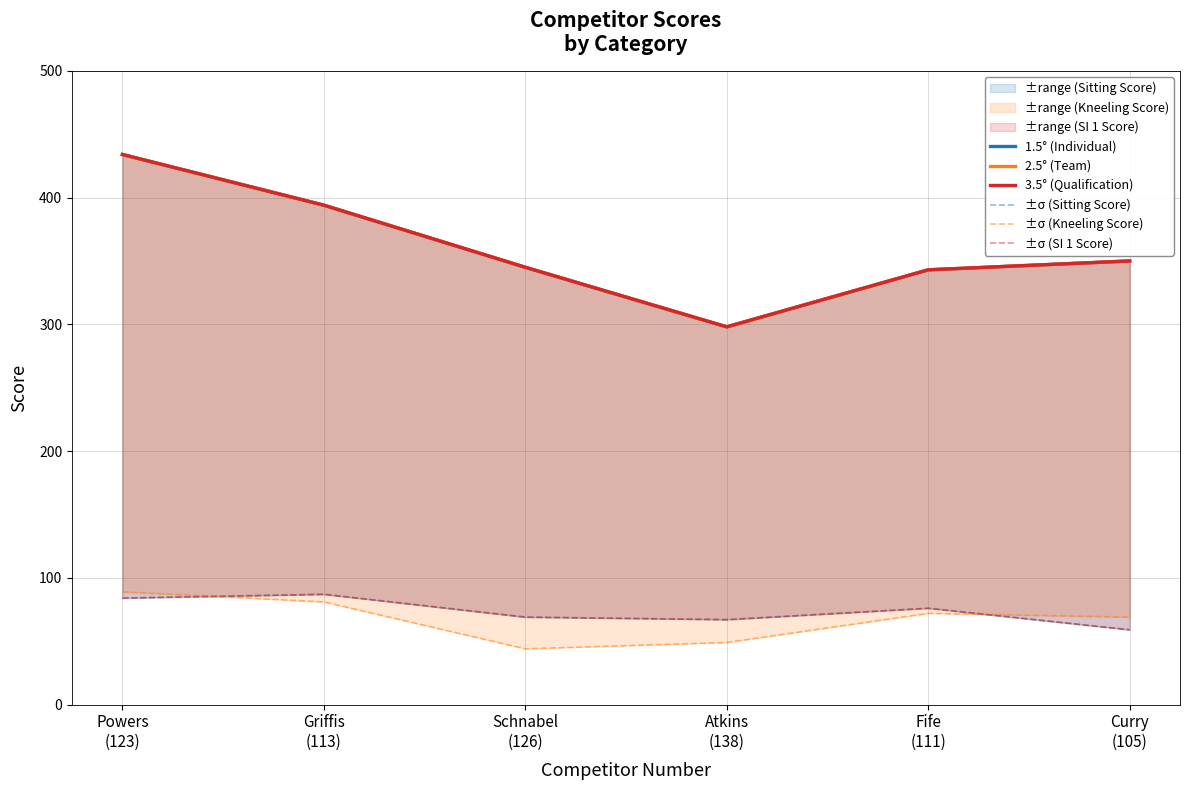

Which category has the lowest value across all series?

Schnabel
(126)